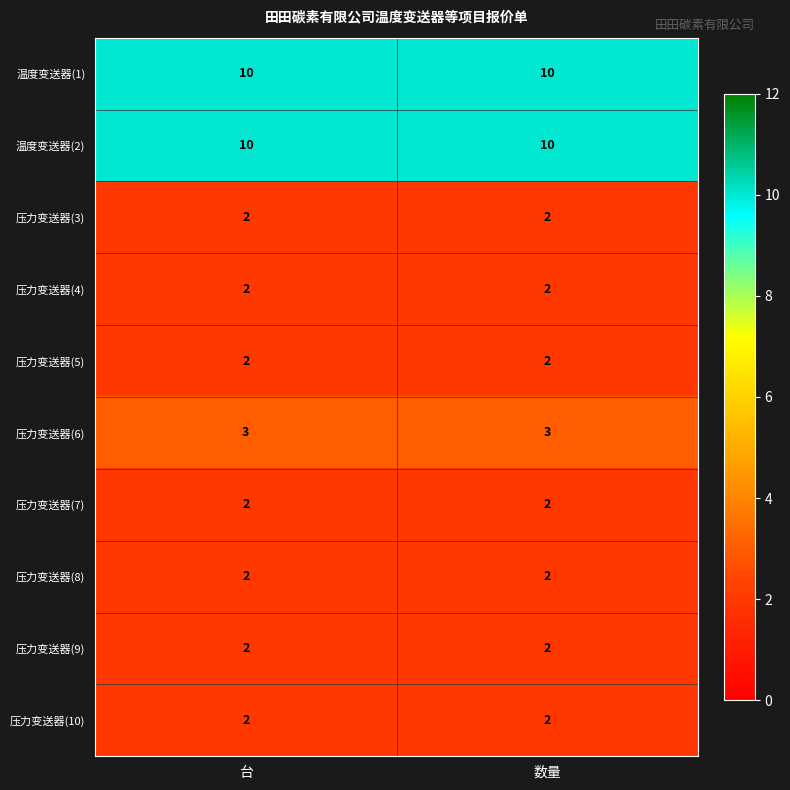

What is the sum of the 压力变送器(4) values at 数量 and 台?

4